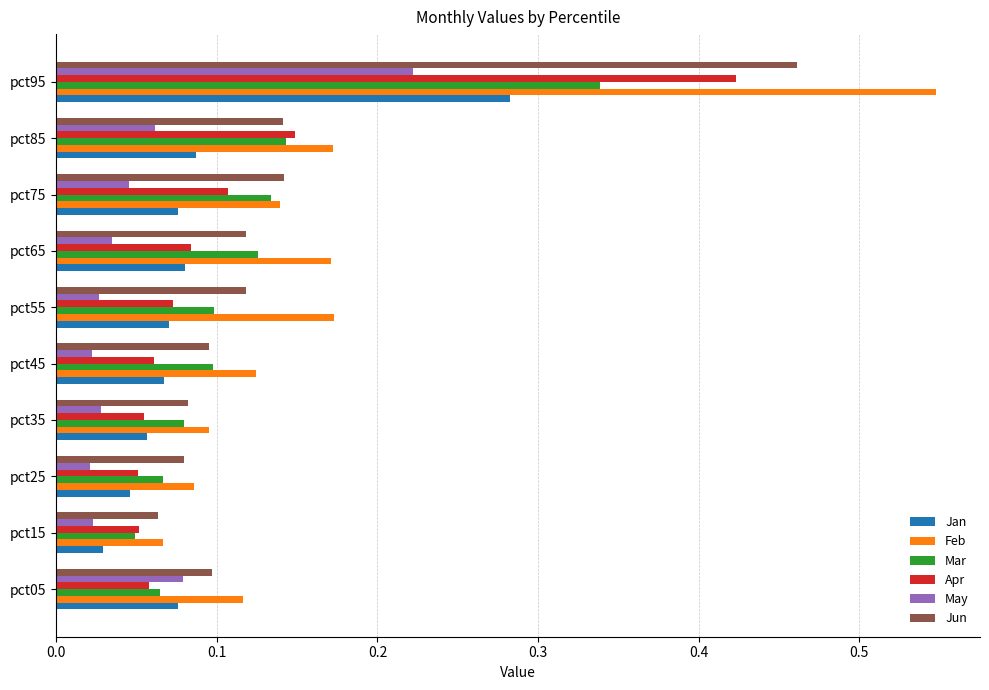

What is the total value across all series at pct55?

0.6